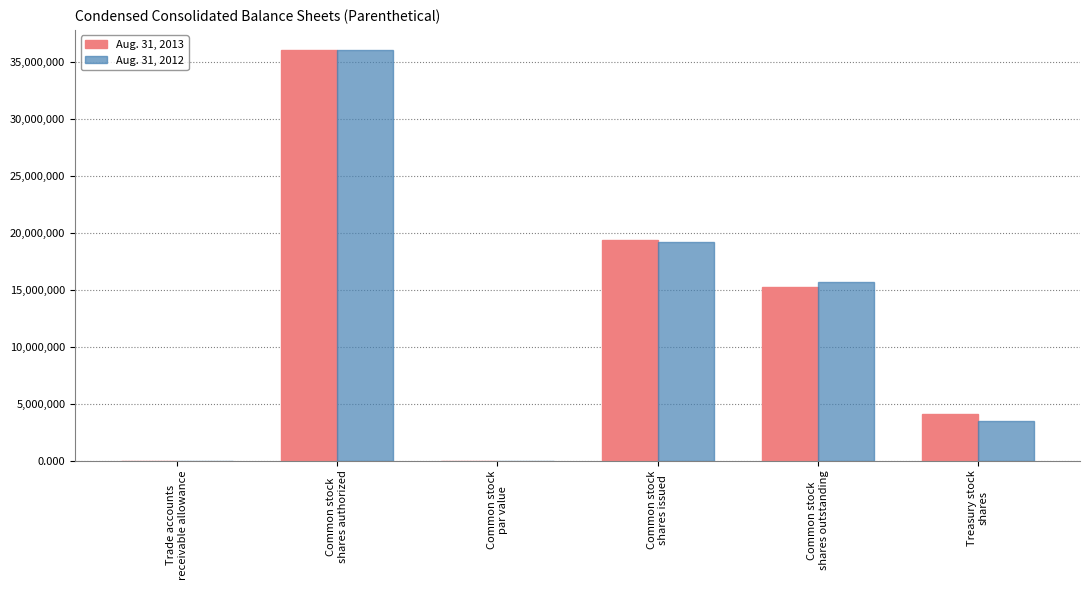

What is the highest value of the Aug. 31, 2012 series?

36000000.0